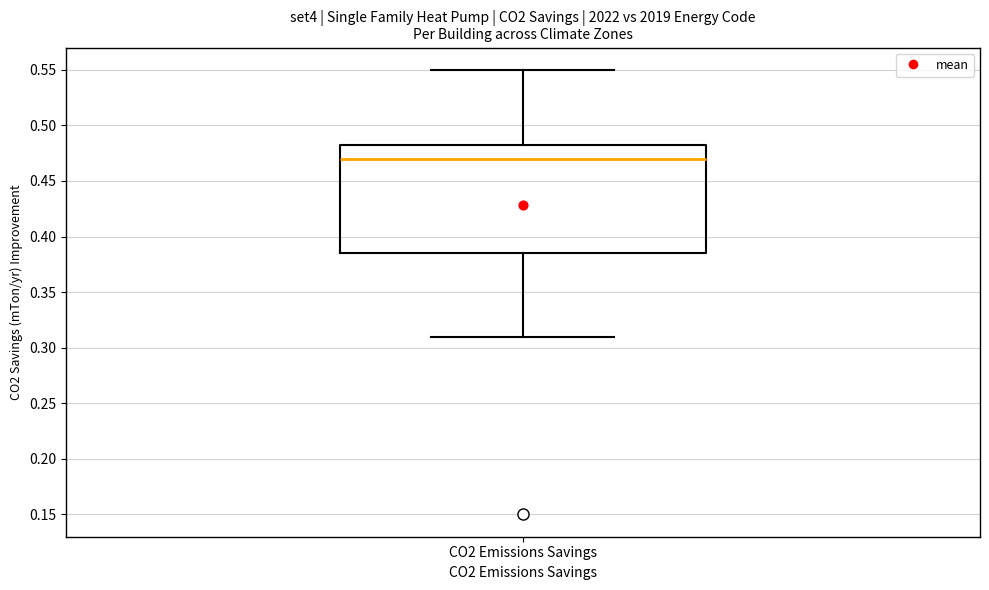

Transcribe this box plot: give where the median line is, the range the box spans, and where the two whiskers end, as read against the y-axis. The values are not printed on the chart, so give them approximately, as read against the axis.

median 0.470, box 0.385 to 0.485, whiskers 0.310 to 0.550